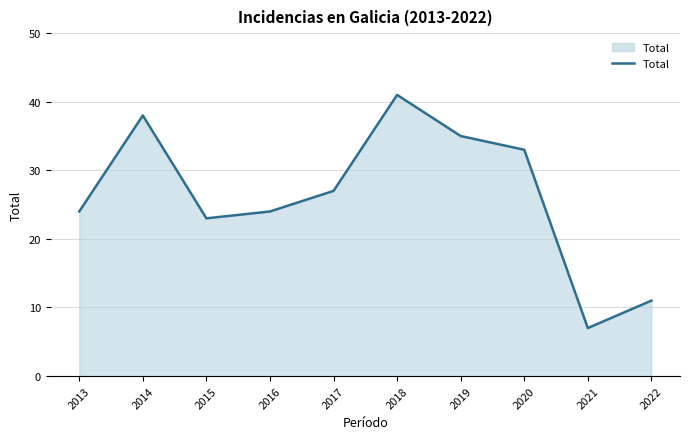

Which category has the highest value across all series?

2018